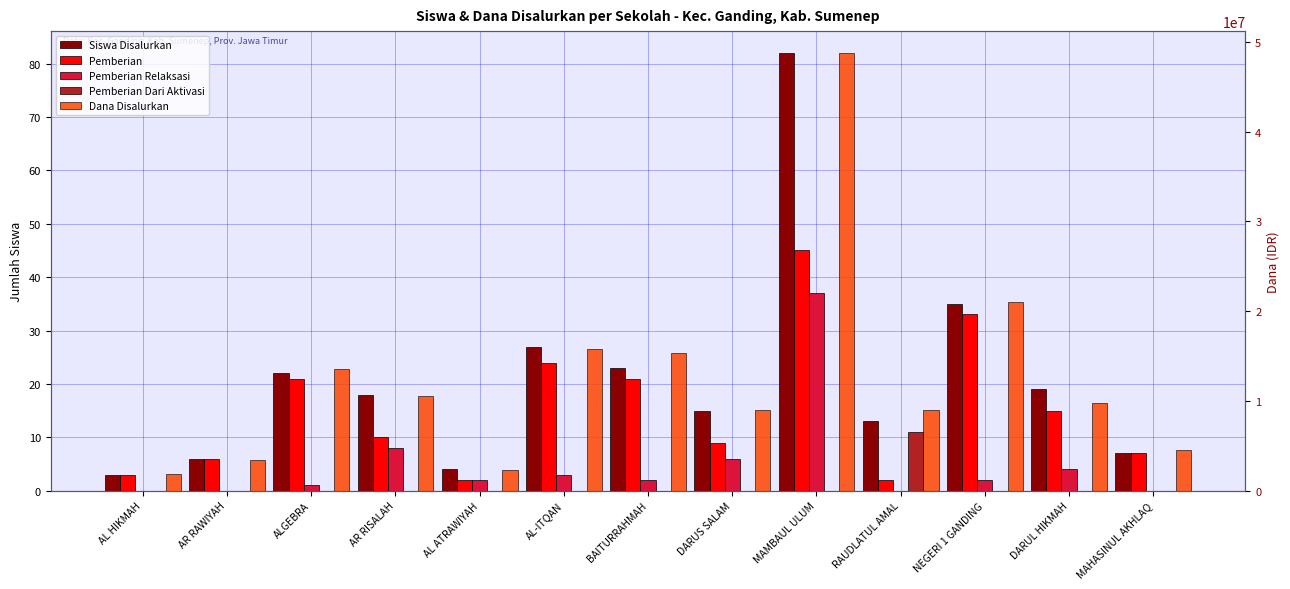

Between AL HIKMAH and BAITURRAHMAH, which series saw the biggest shift?

Dana Disalurkan